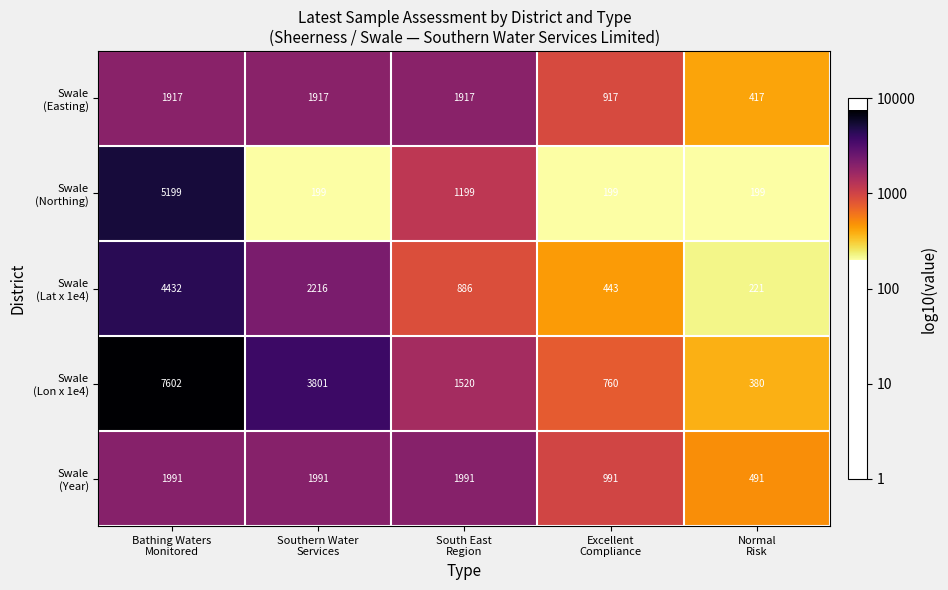

What is the minimum value shown in the chart?

199